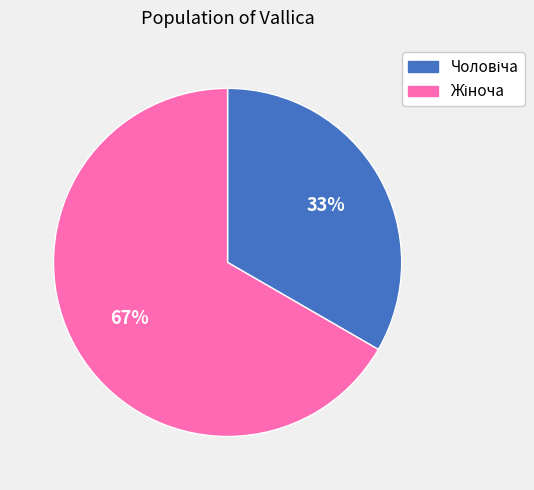

Does any single category account for the majority?

Yes